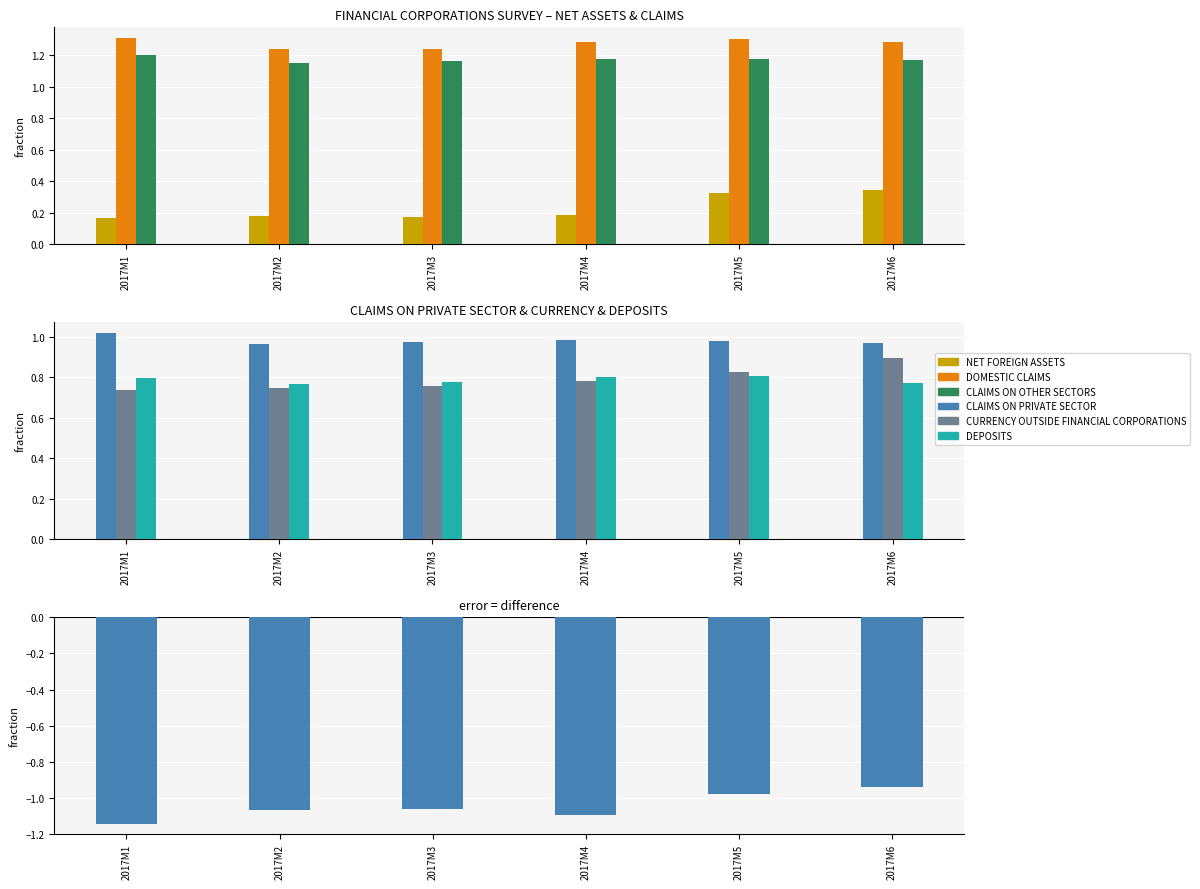

What is the sum of all DEPOSITS values?

4.7